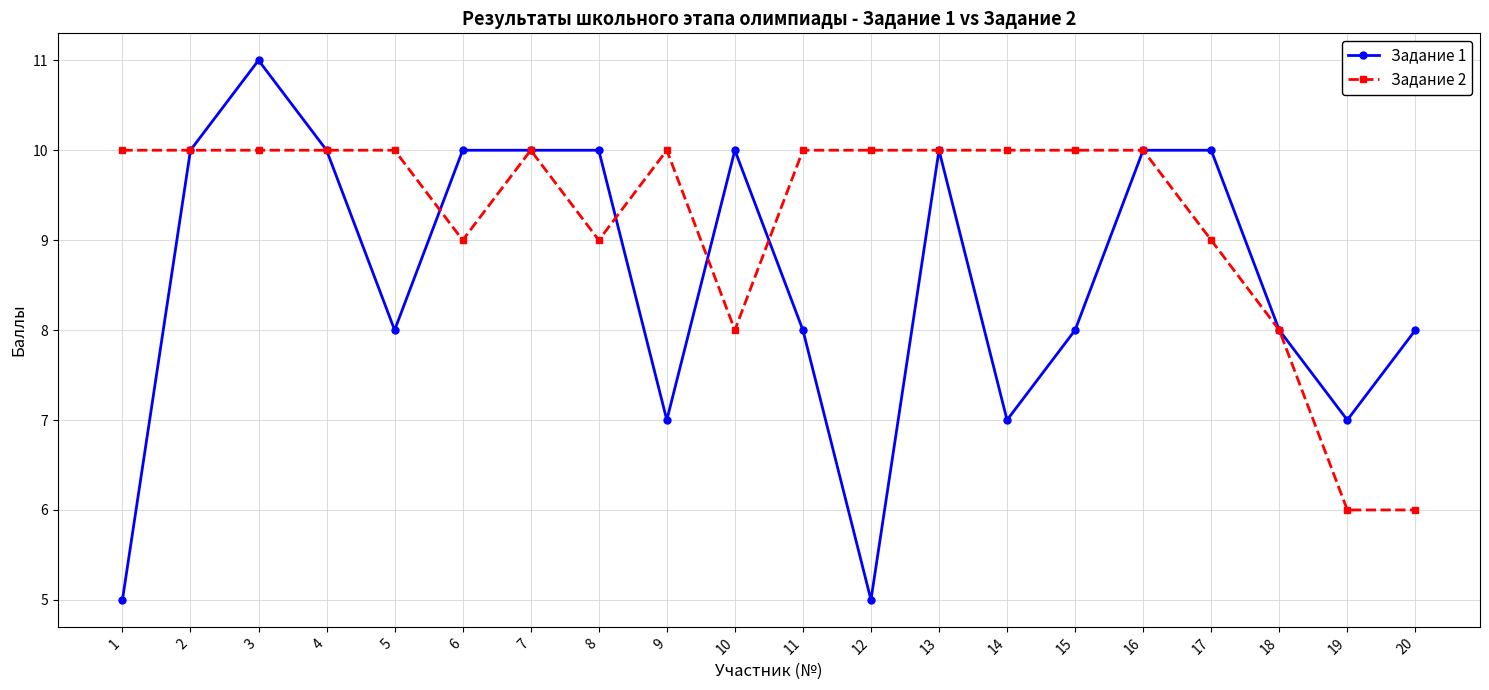

What is the smallest value displayed?

5